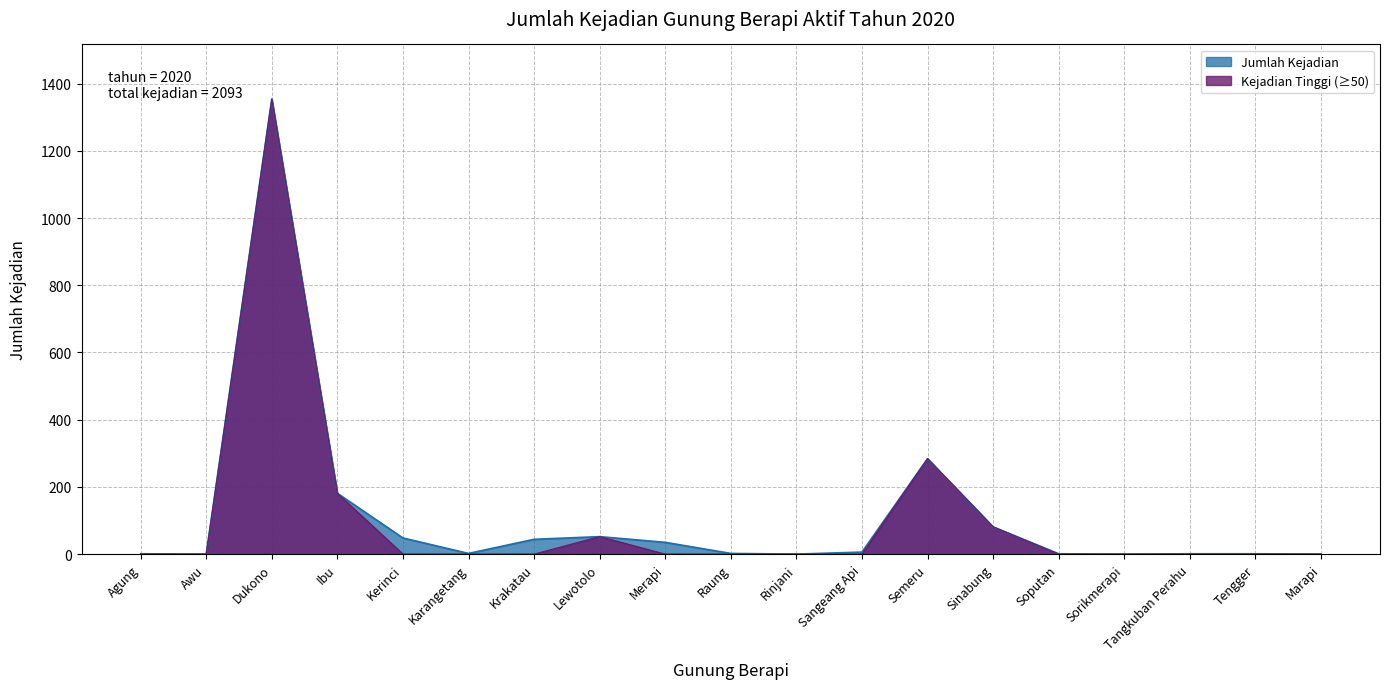

Where does the data first go above 2?

Dukono